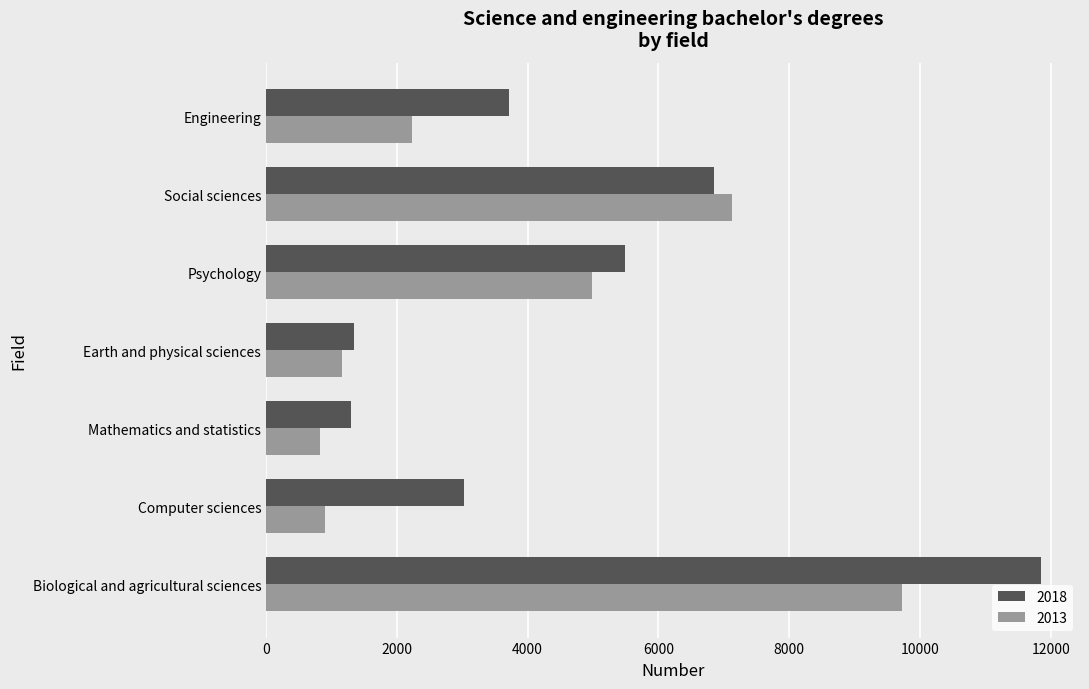

What is the spread (max minus min) of values at Psychology?

507